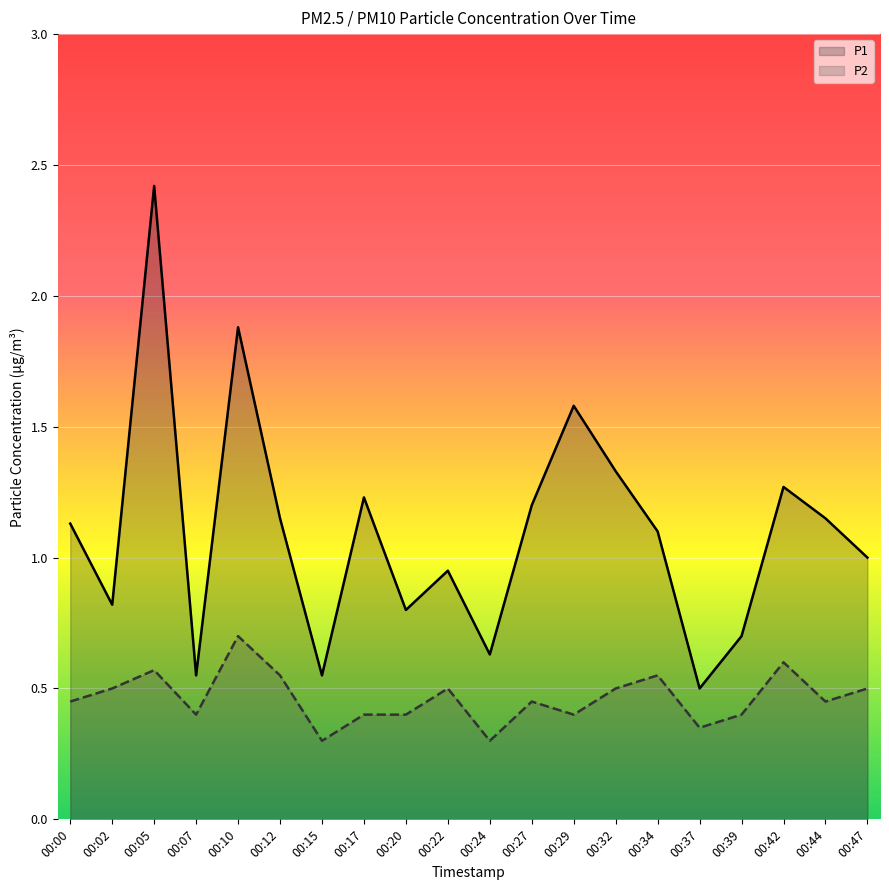

At which category does P2 reach its first local valley?

00:07